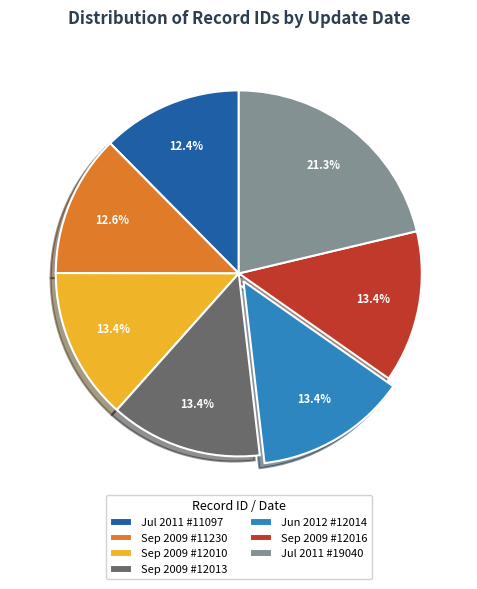

How many segments does this pie chart have?

7